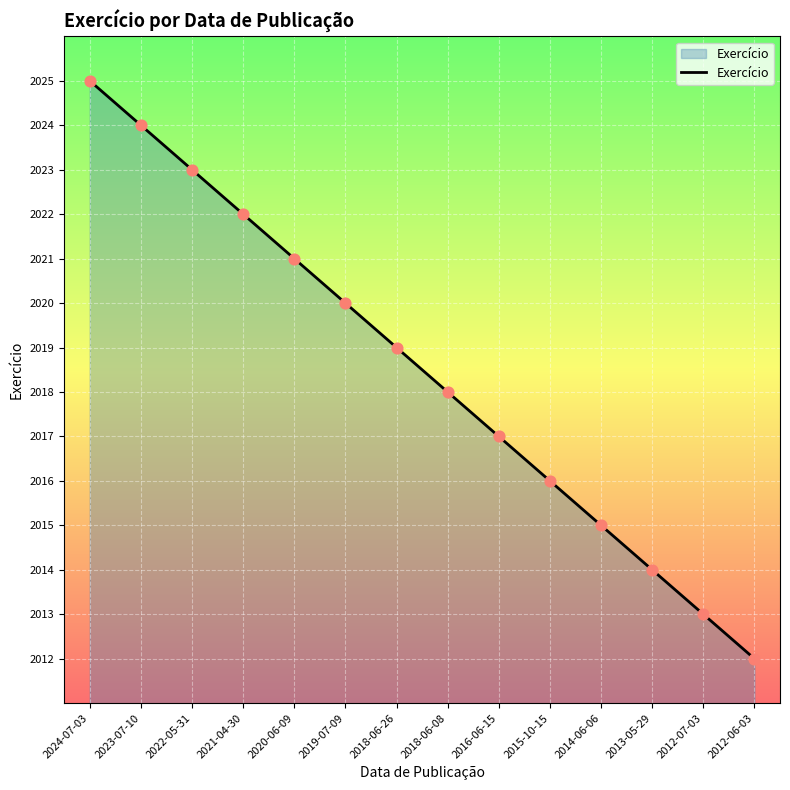

What is the change in value from 2014-06-06 to 2012-07-03?

-2